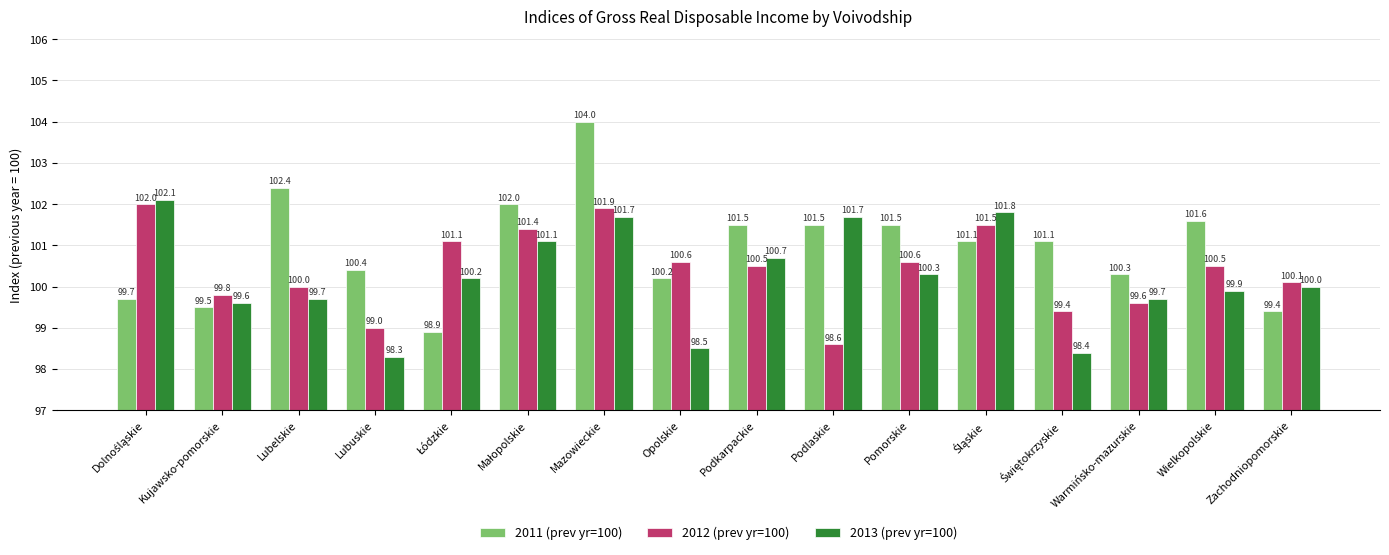

Does the chart contain any negative values?

No